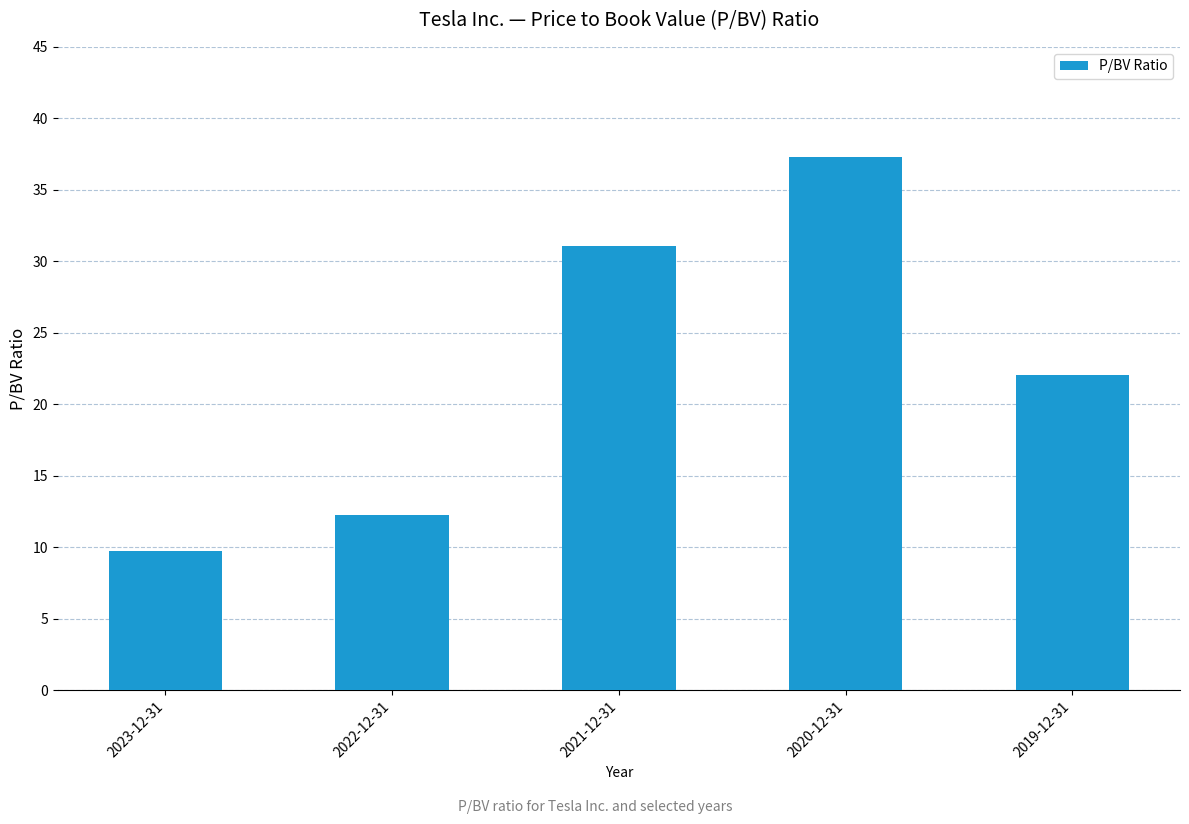

At which label is the value closest to 23?

2019-12-31